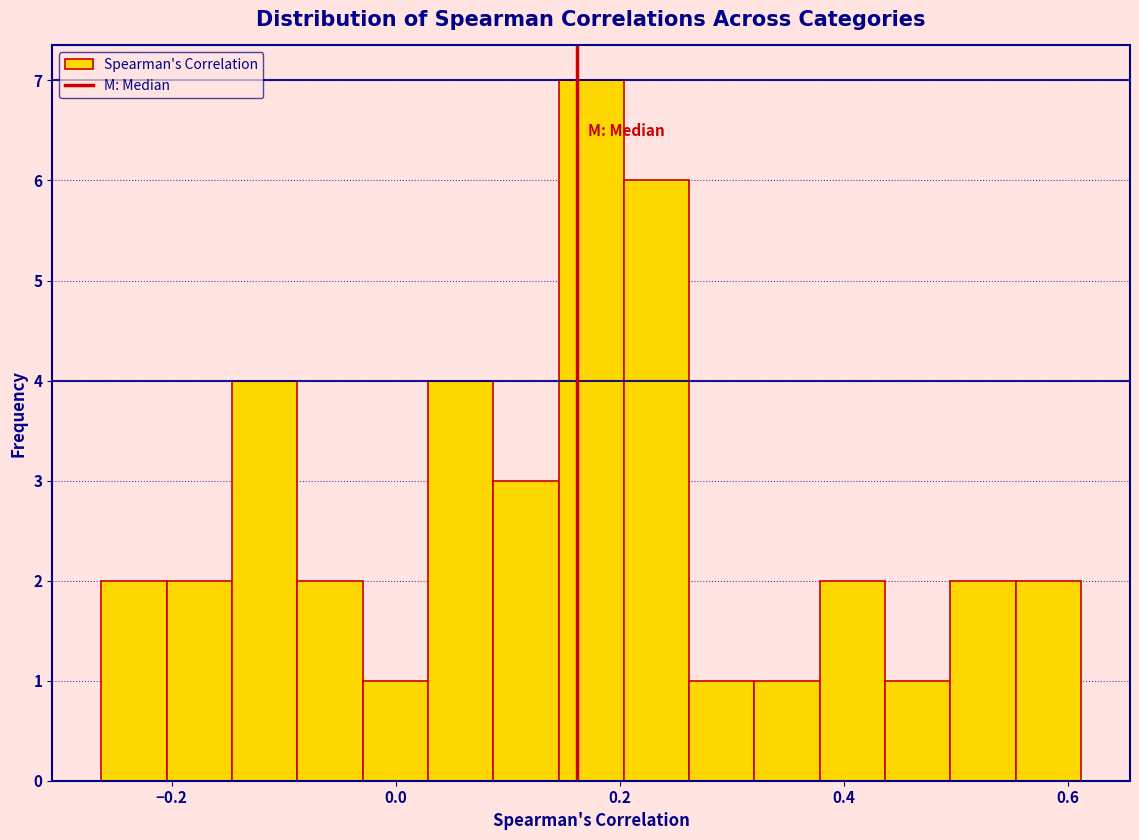

Around what value on the x-axis is the tallest bar? Give the approximate position of its centre, as read against the axis.

0.18